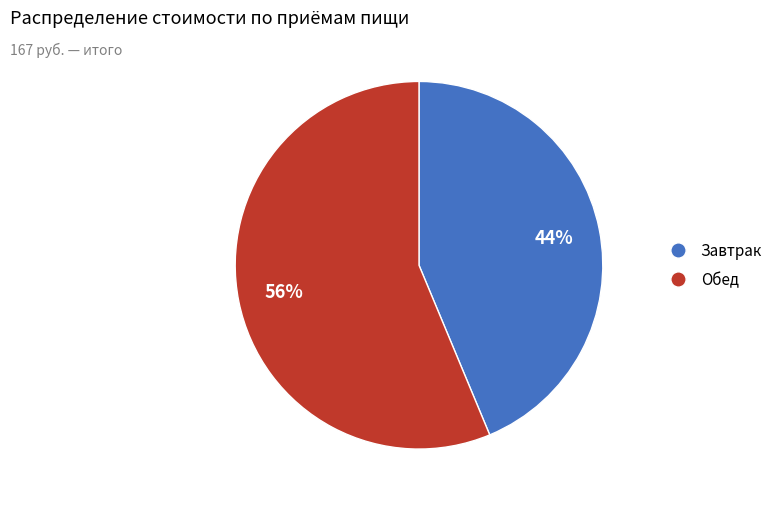

Which has a higher value, Обед or Завтрак?

Обед